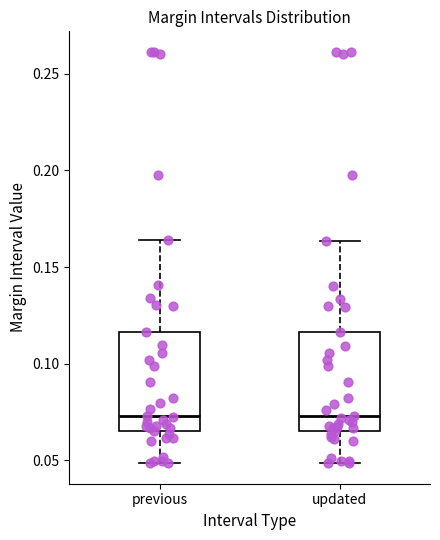

Reading left to right, transcribe this box plot: for each box, give where its median line is, the range the box spans, and where its two whiskers end, as read against the y-axis. The values are not printed on the chart, so give them approximately, as read against the axis.

previous: median 0.075, box 0.065 to 0.115, whiskers 0.050 to 0.165
updated: median 0.075, box 0.065 to 0.115, whiskers 0.050 to 0.165